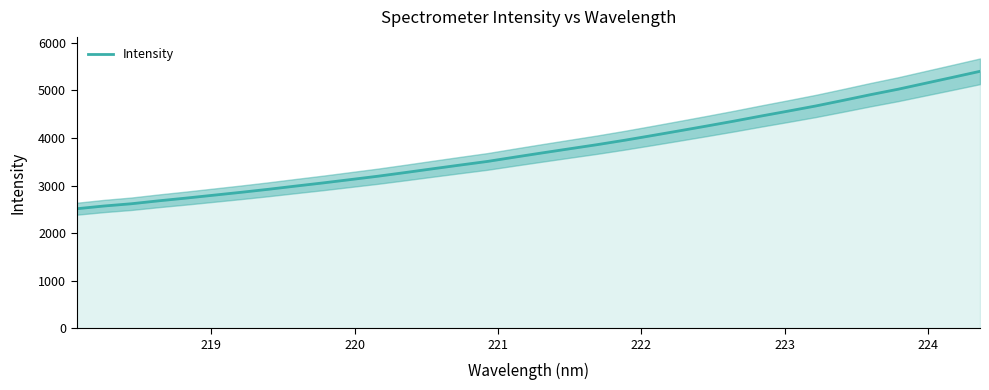

What is the maximum value for Intensity?

5402.6